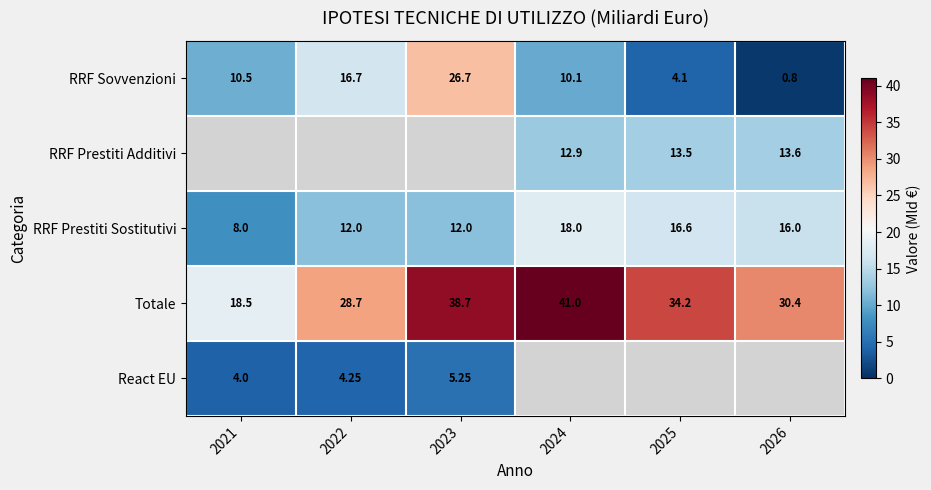

What is the minimum value for RRF Sovvenzioni?

0.8